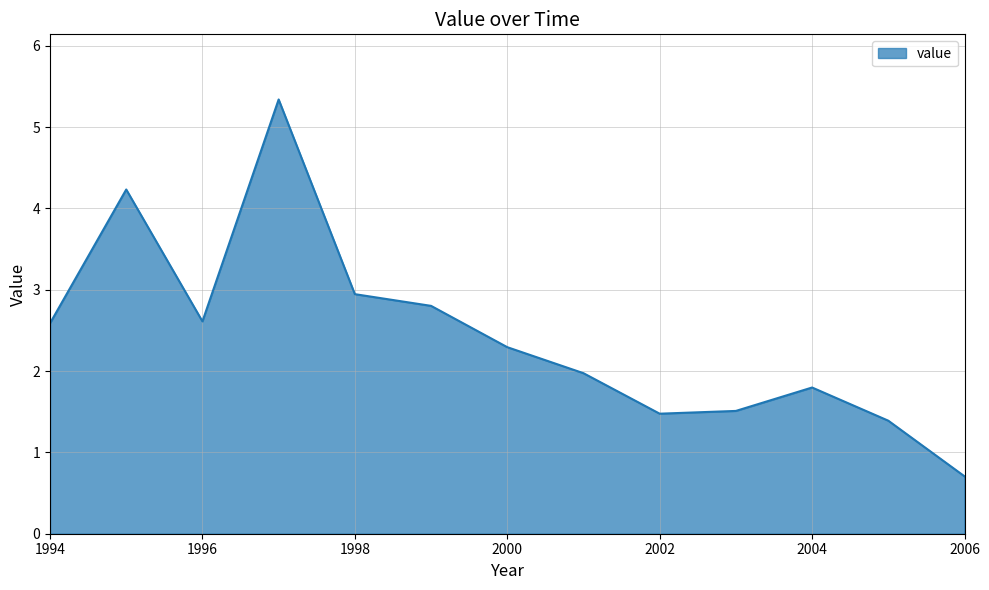

What is the minimum value shown in the chart?

0.7